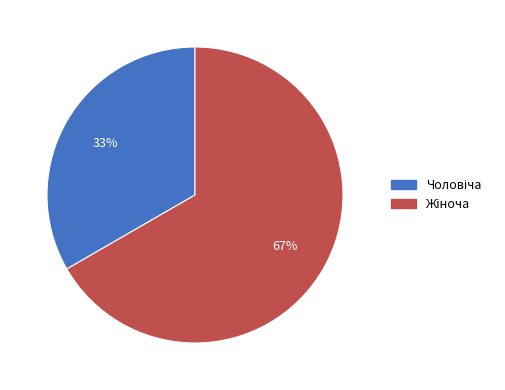

To the nearest percent, what is the average slice percentage?

50%